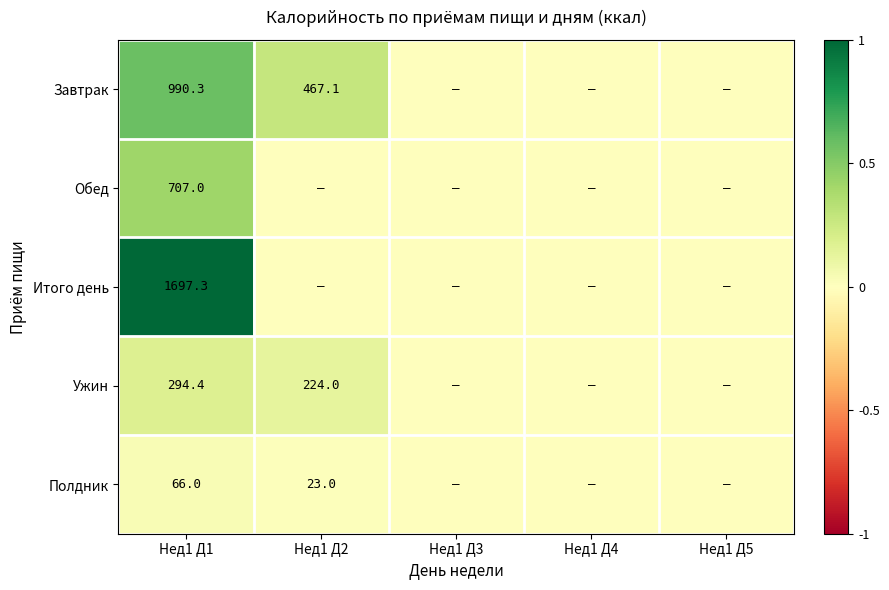

Is it true that Полдник equals 23.0 at Нед1 Д2?

True